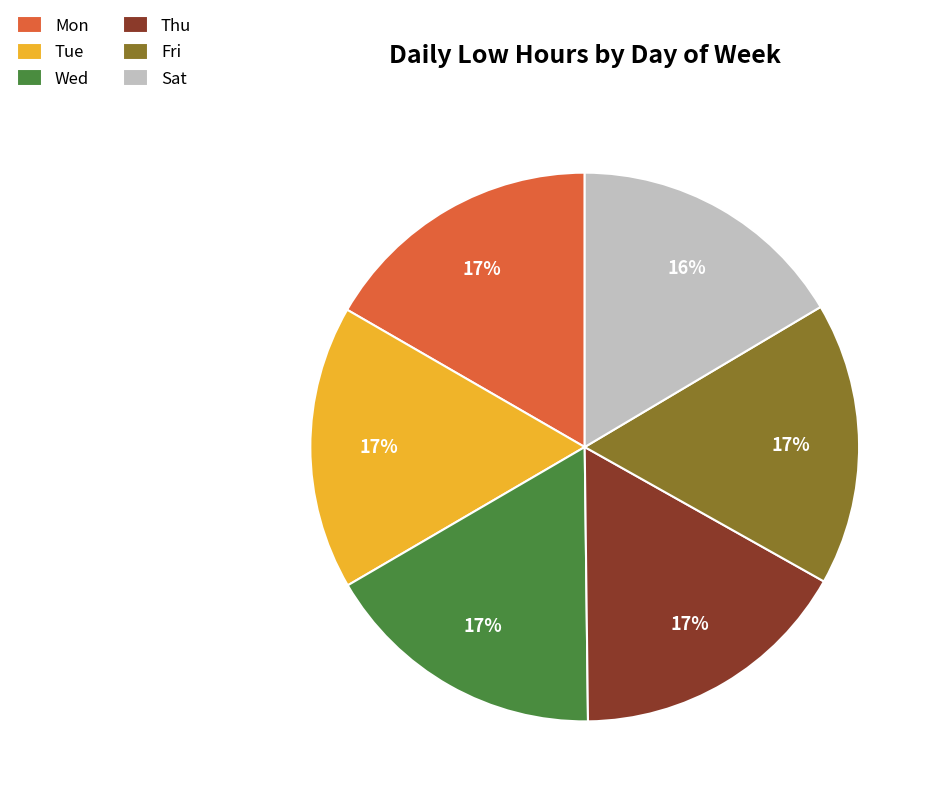

Is it true that Mon is 17% of the pie?

True